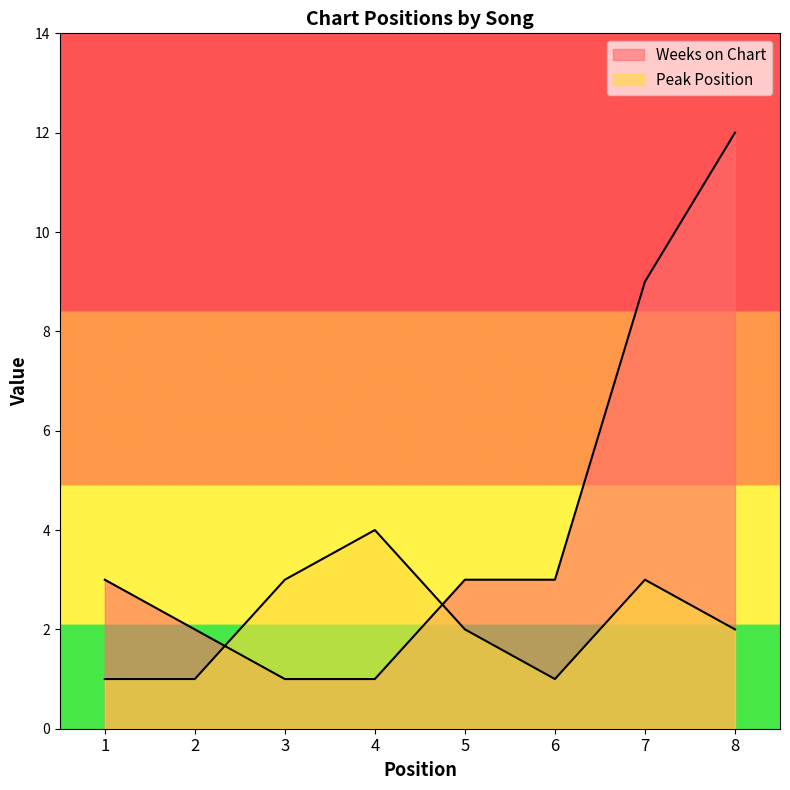

List the series in order of their peak value, lowest first.

Peak Position, Weeks on Chart